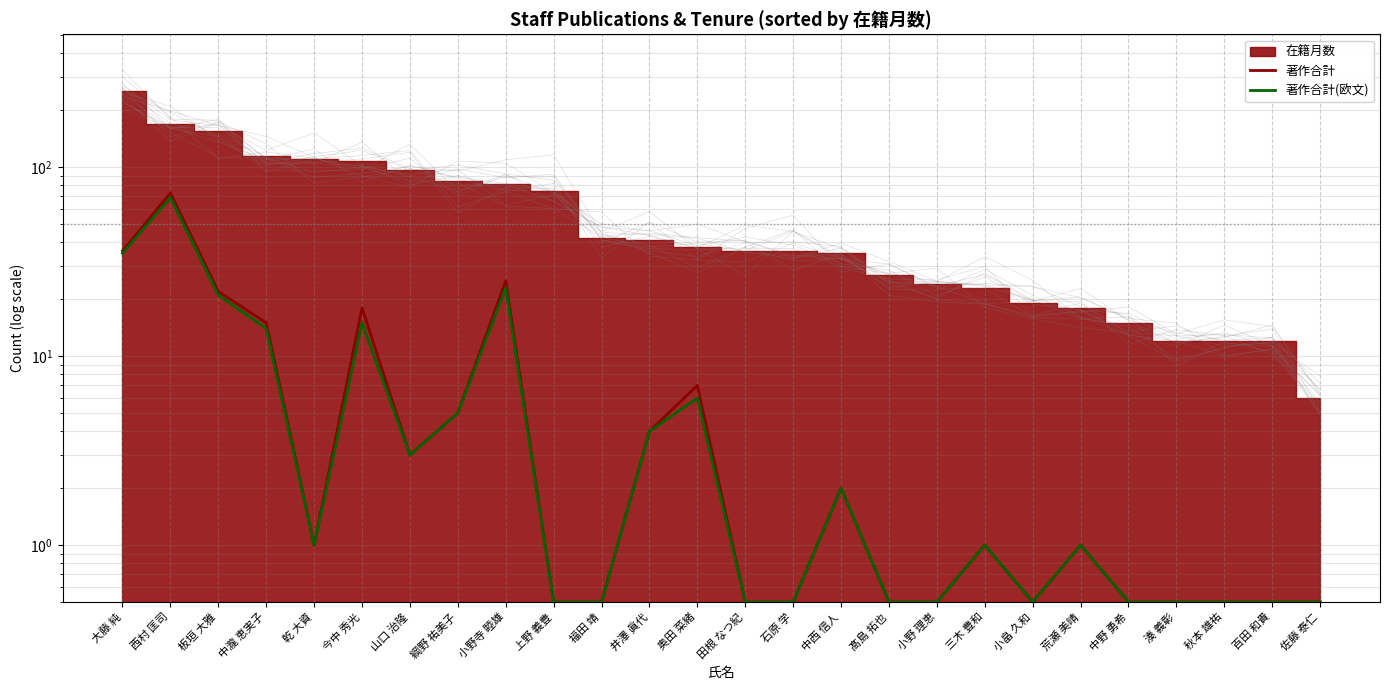

Does the chart display data point markers on the line(s)?

No